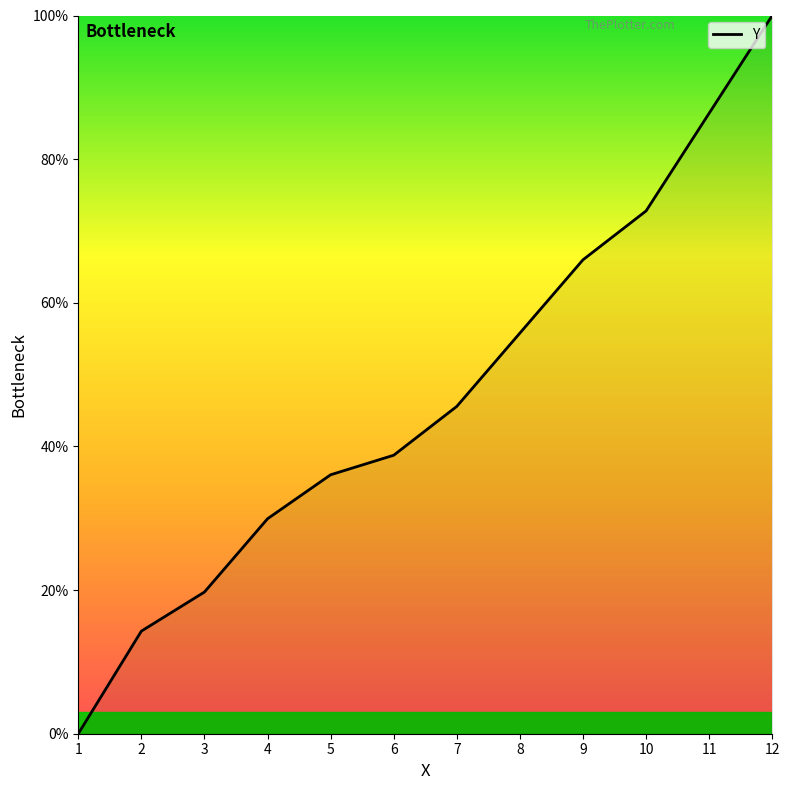

True or false: there are more than 2 points higher than both neighbors.

False